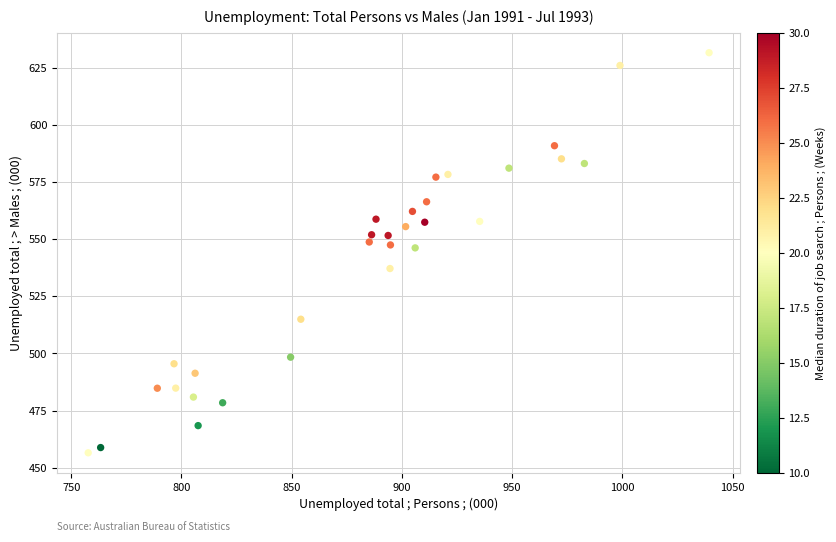

What is the range of Y values (max minus min)?

175.2